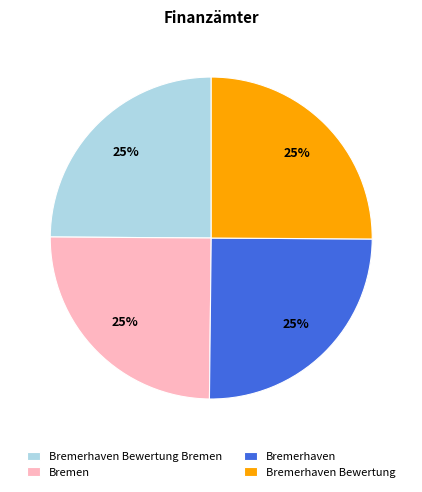

Does Bremerhaven Bewertung account for over 50% of the chart?

No